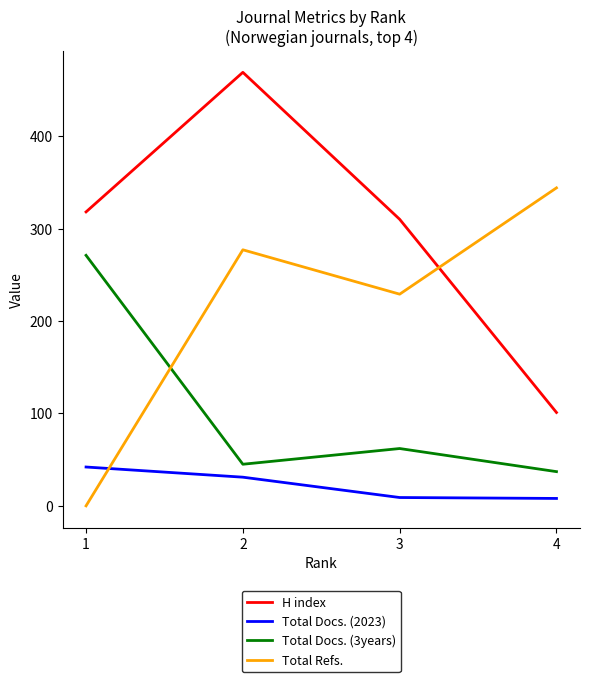

List the labels in order of Total Docs. (3years) value, smallest first.

4, 2, 3, 1